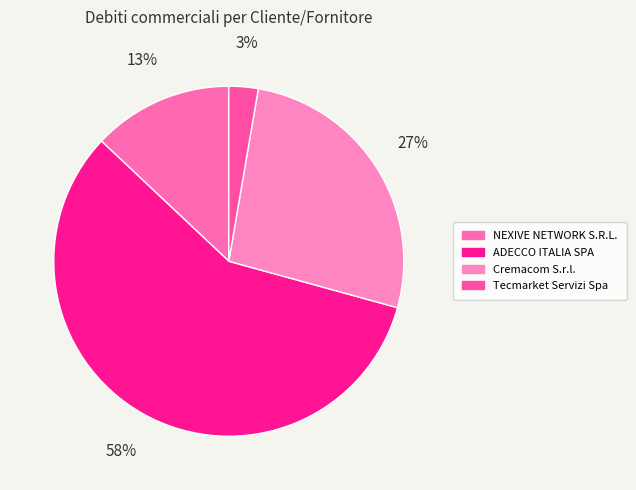

How many segments does this pie chart have?

4